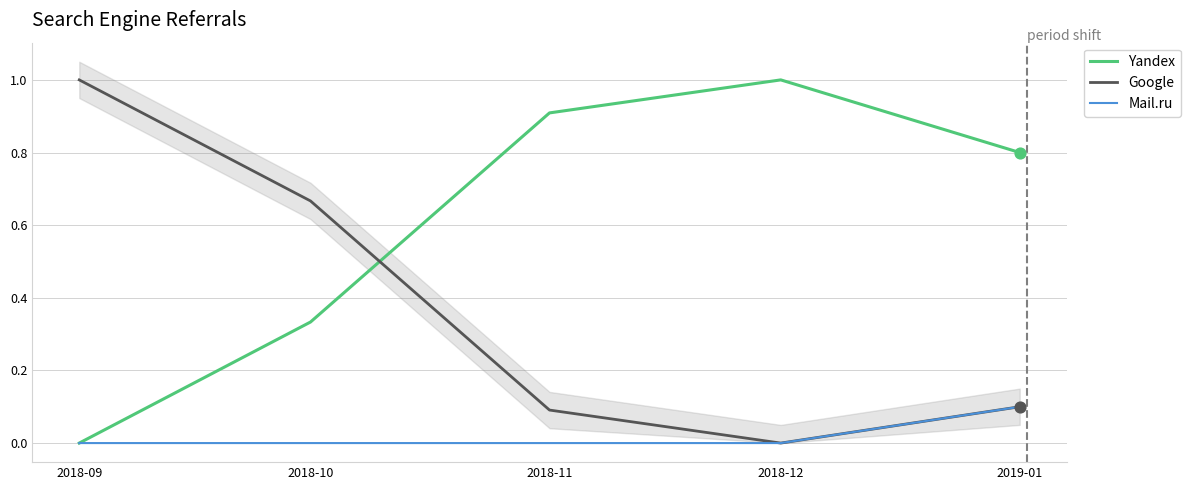

At which category is the sum across all series the highest?

2018-09